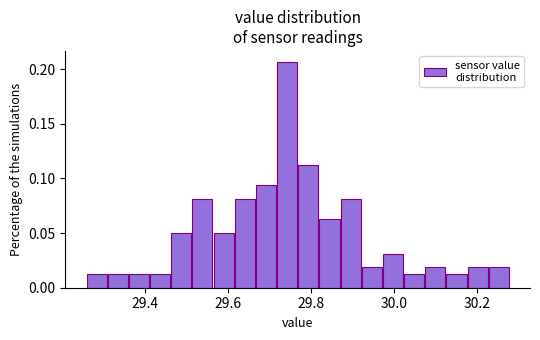

Read against the x-axis, roughly where is the centre of the tallest bar?

29.74